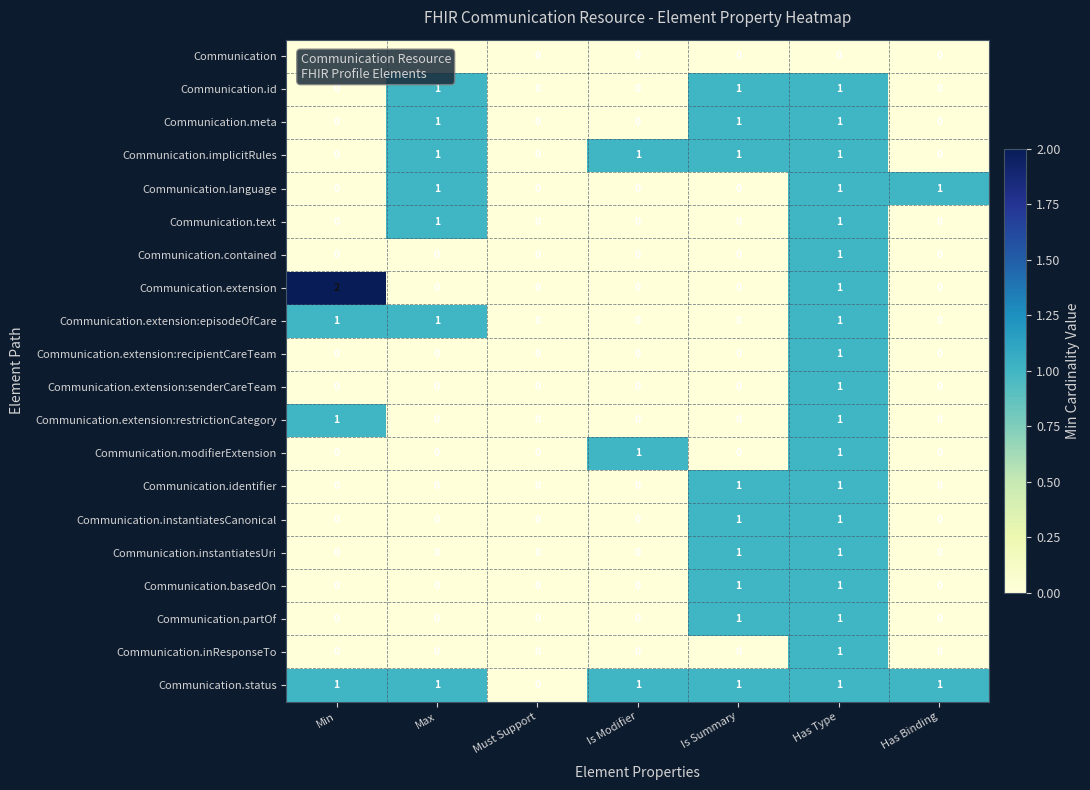

Count the Communication.instantiatesCanonical values in the range 0 to 1.

7